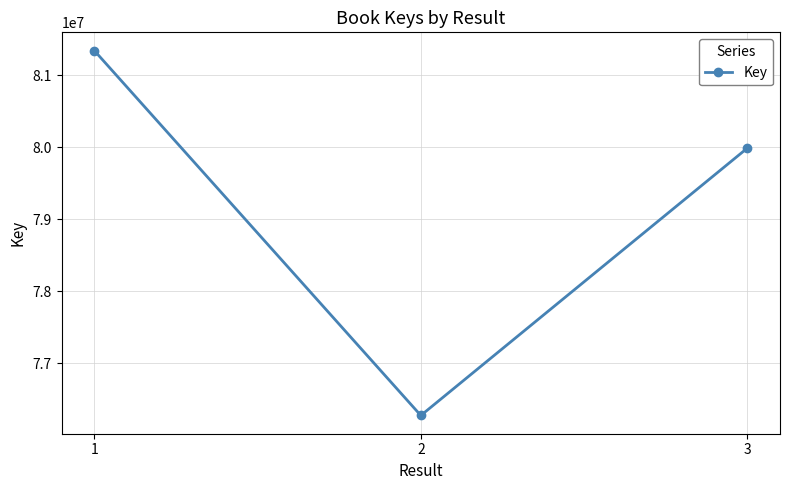

Which label corresponds to the largest value in the chart?

1